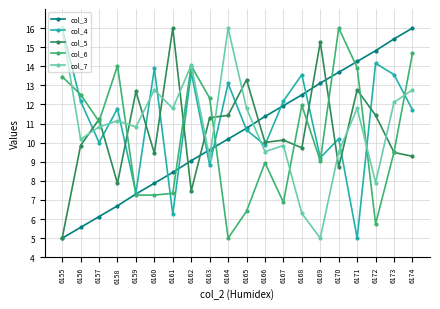

Which series changed the most between 6157 and 6158?

col_5